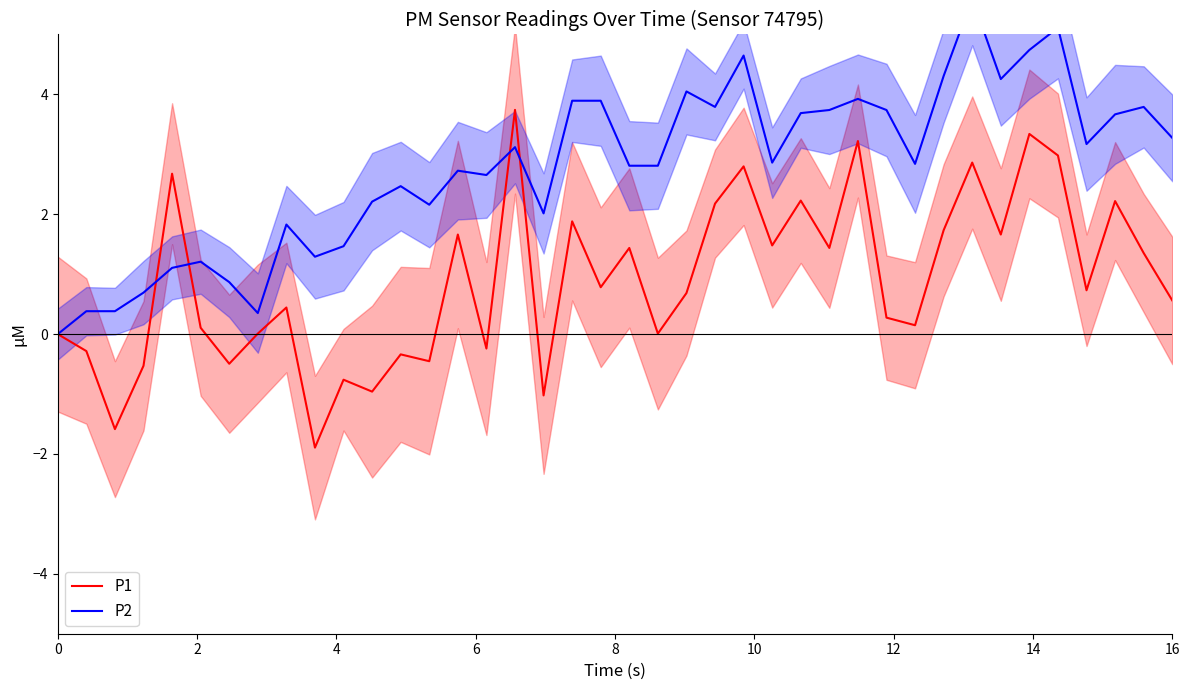

Which series has the largest range (max minus min)?

P1